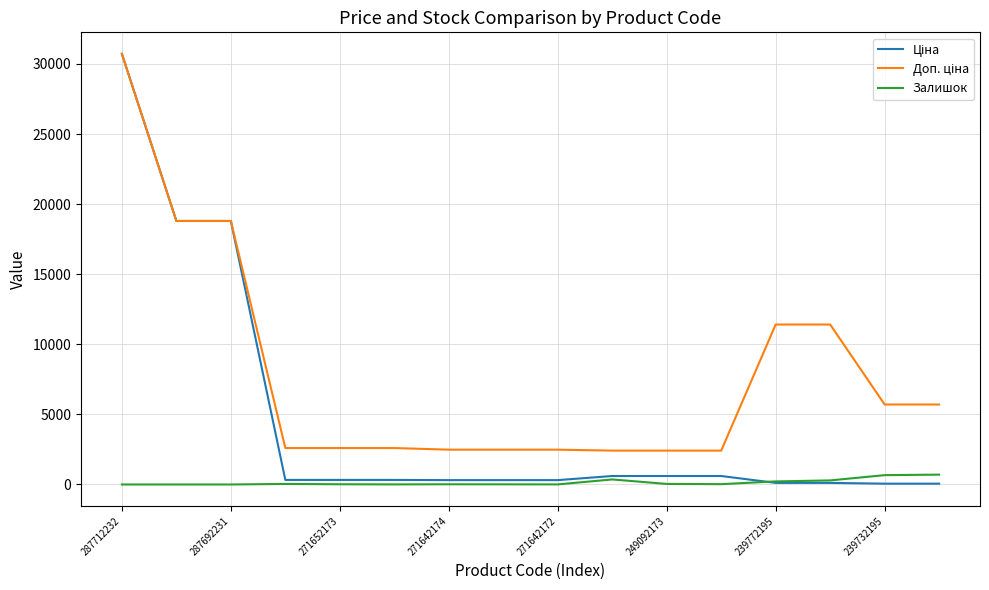

What is the maximum value shown in the chart?

30717.1